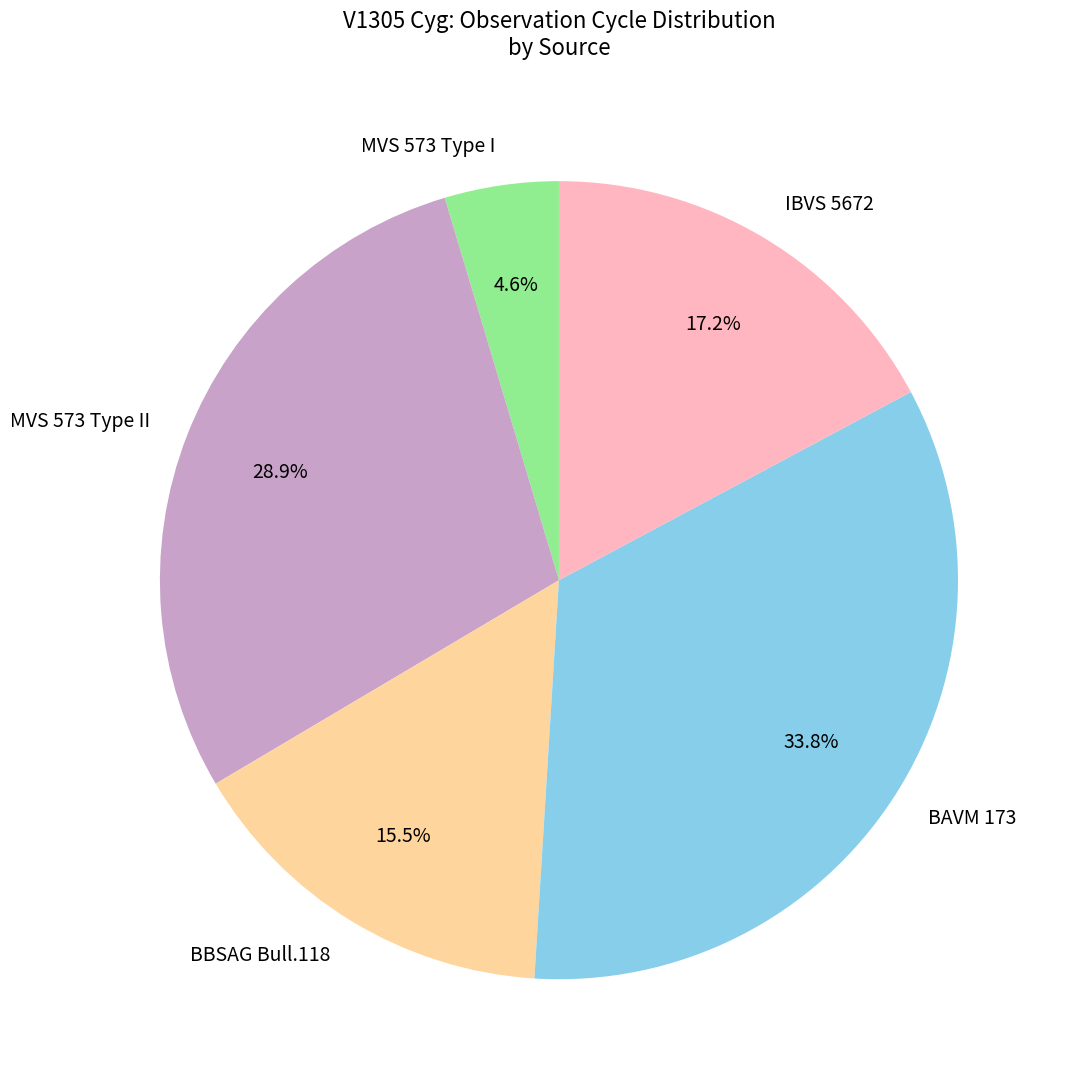

How many segments does this pie chart have?

5